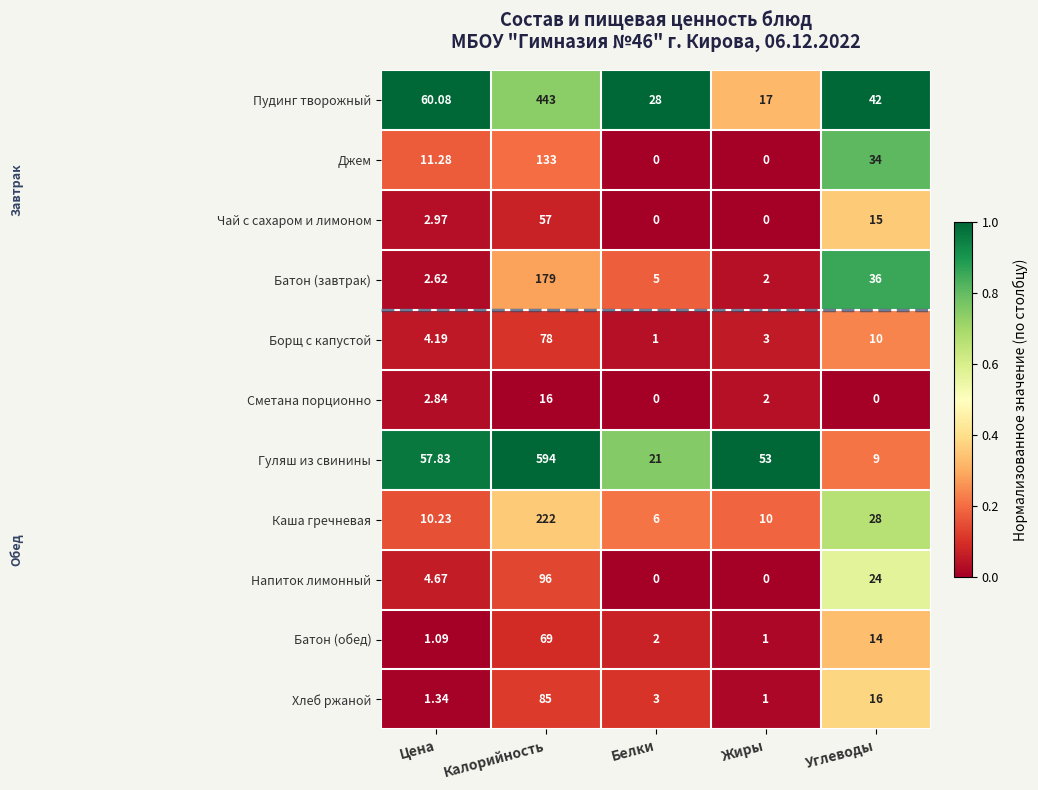

At which label is Хлеб ржаной closest to 43?

Углеводы